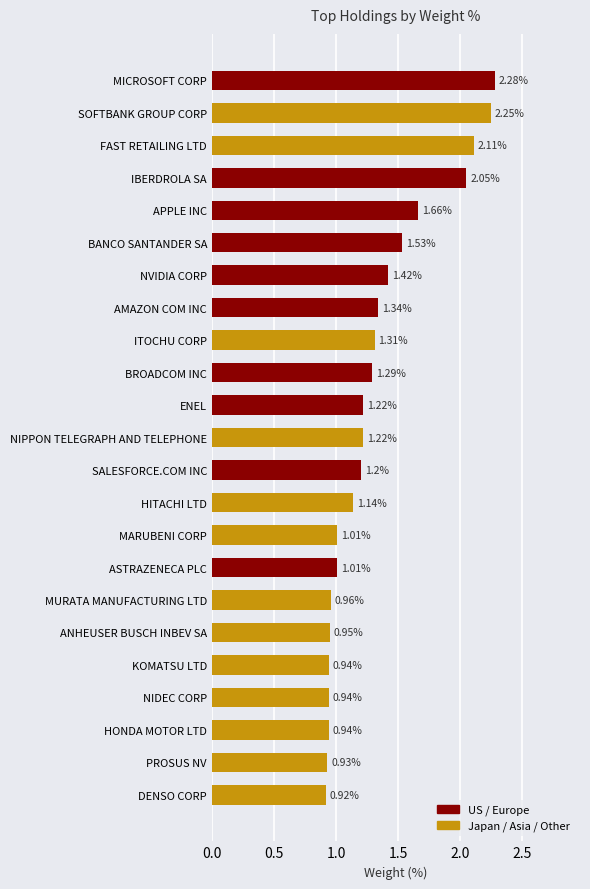

What is the label of the 1st bar from the bottom?

DENSO CORP